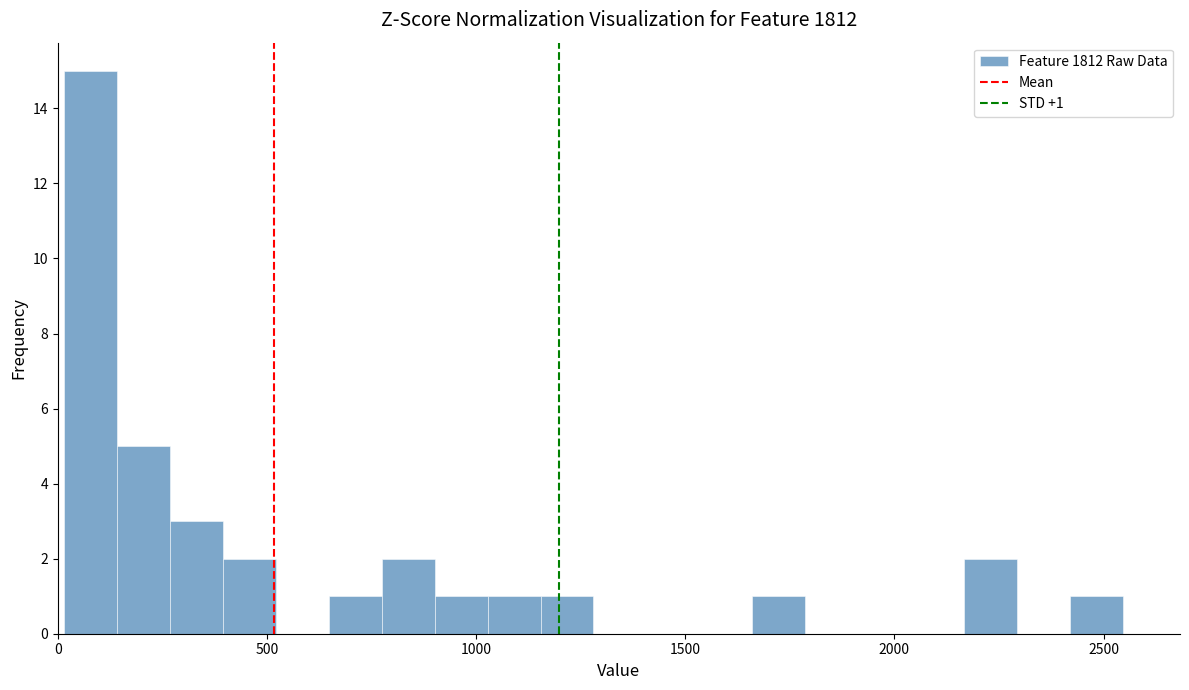

Around what value on the x-axis is the tallest bar? Give the approximate position of its centre, as read against the axis.

100